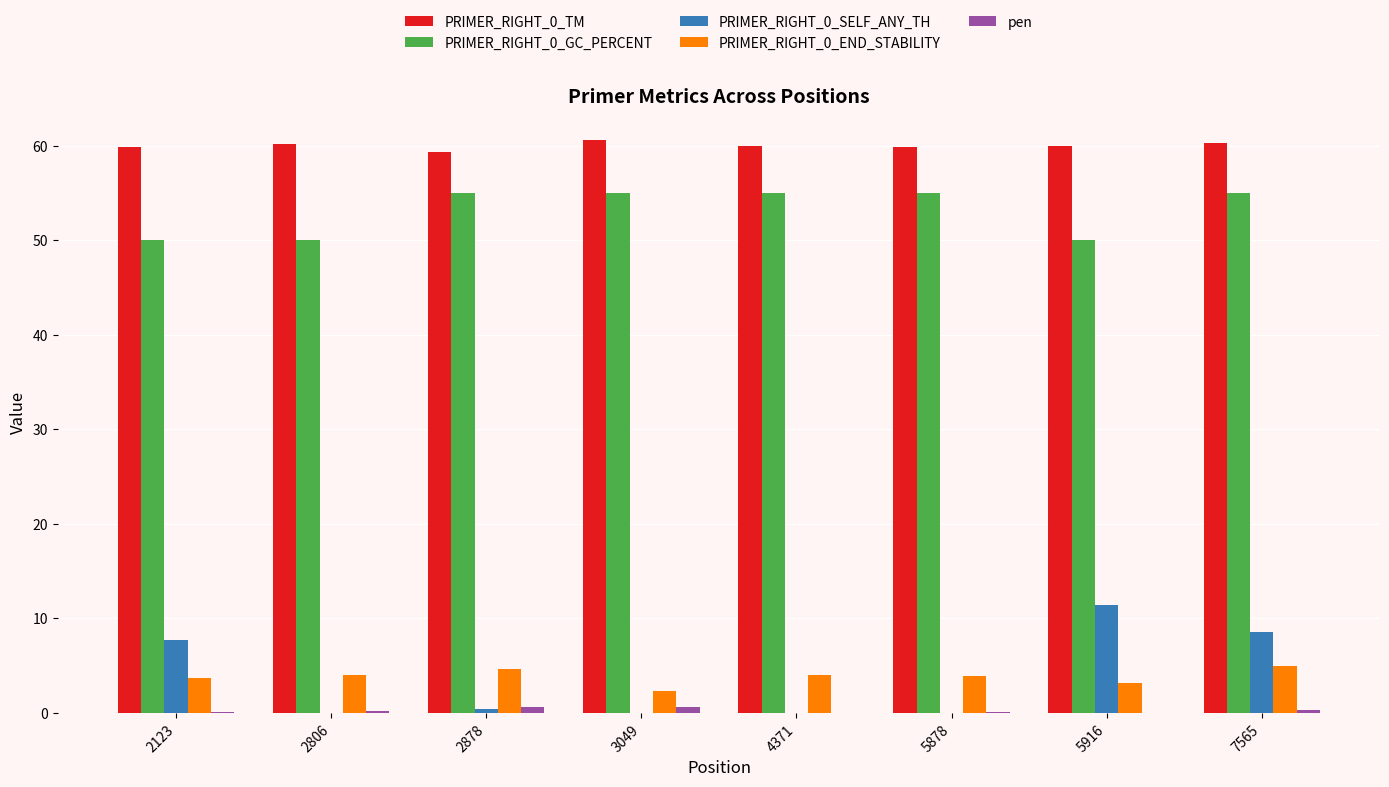

What is the sum of all pen values?

2.1